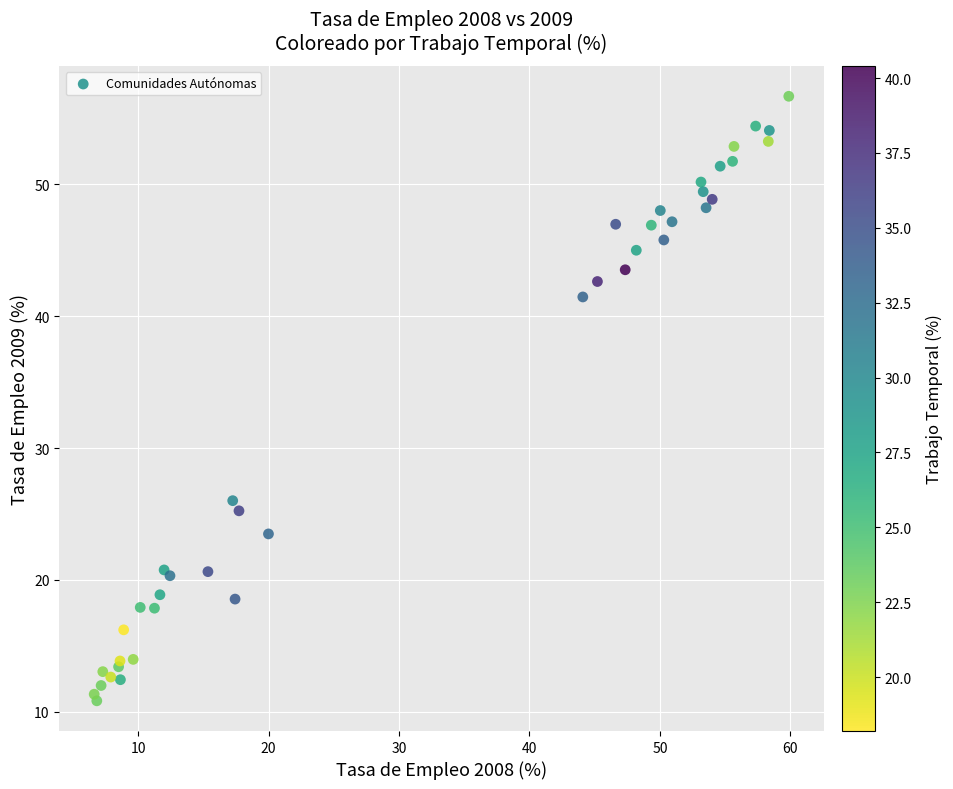

What Y value in the scatter plot is closest to 33?

26.0